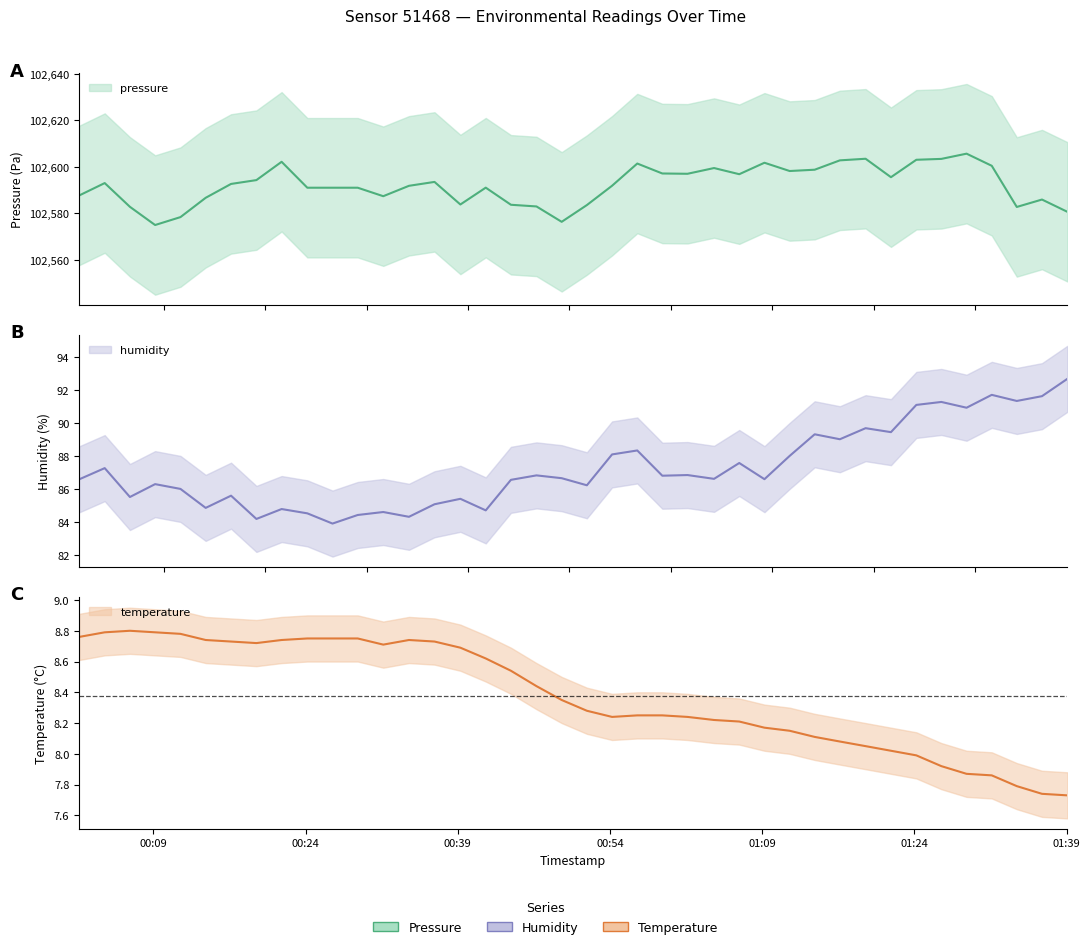

What is the sum of all pressure values?

4103687.7